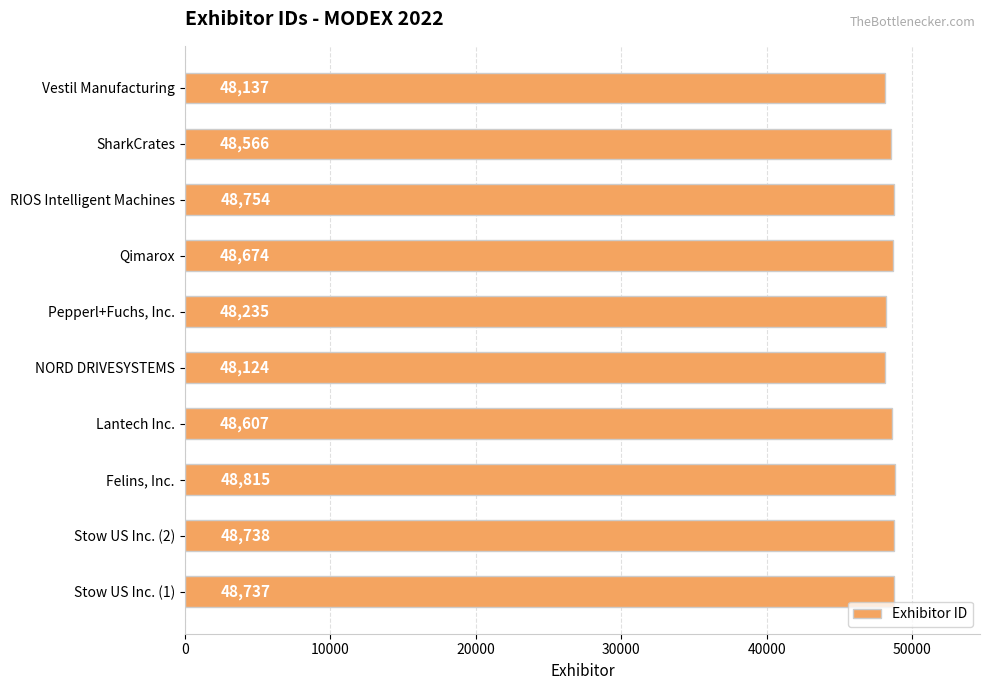

List the labels in order of value, largest first.

Felins, Inc., RIOS Intelligent Machines, Stow US Inc. (2), Stow US Inc. (1), Qimarox, Lantech Inc., SharkCrates, Pepperl+Fuchs, Inc., Vestil Manufacturing, NORD DRIVESYSTEMS